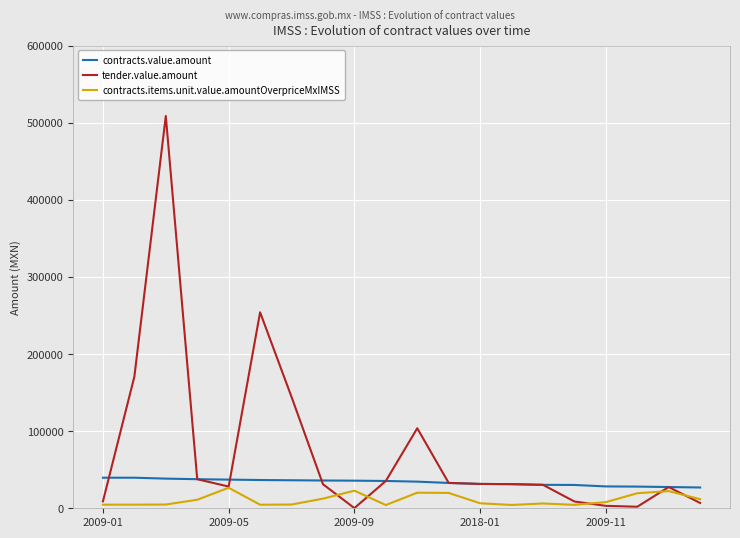

What is the highest value of the contracts.value.amount series?

39634.1